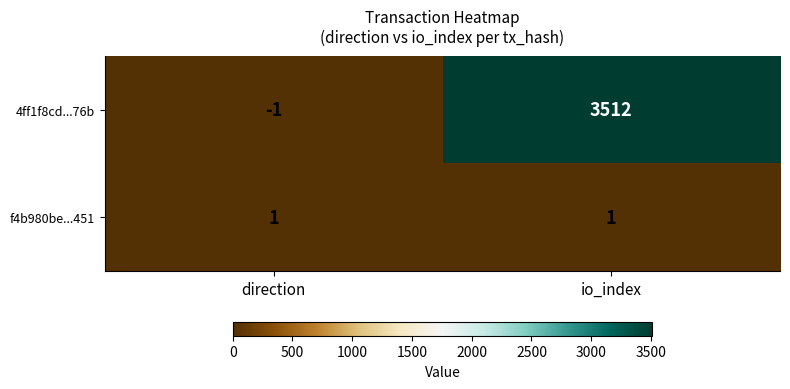

The value of f4b980be...451 at io_index is 1. True or false?

True